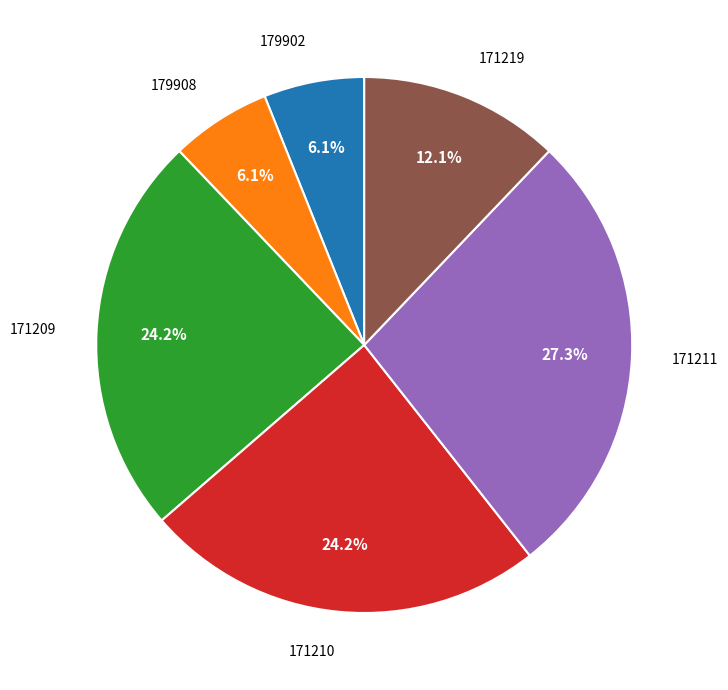

Is there a majority slice in this chart?

No